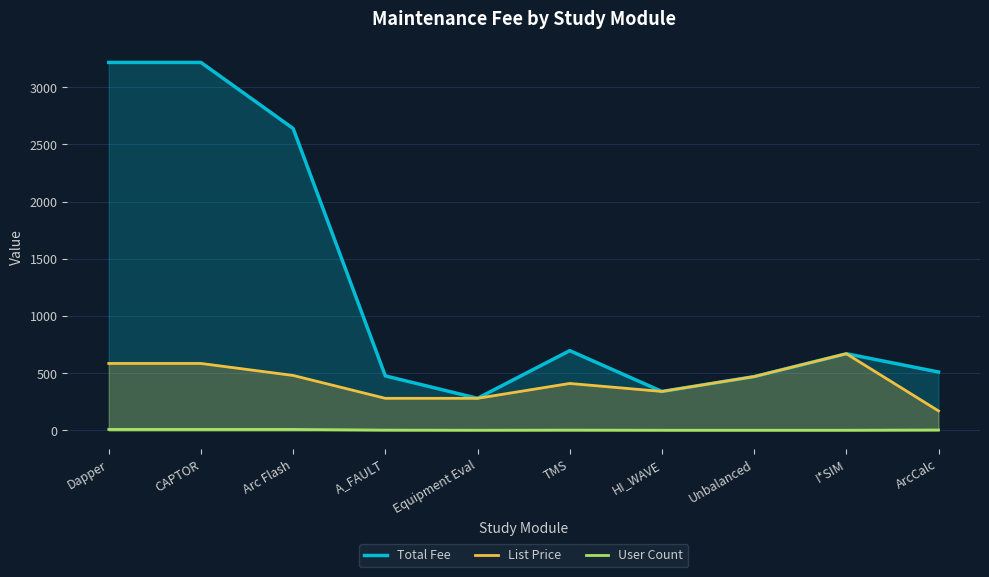

In User Count, how many points are lower than both neighbors (excluding endpoints)?

1